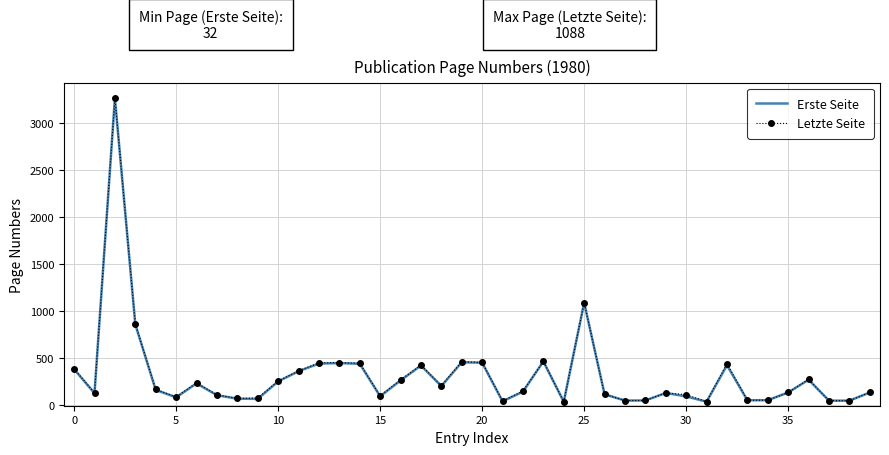

What is the highest value of the Erste Seite series?

3265